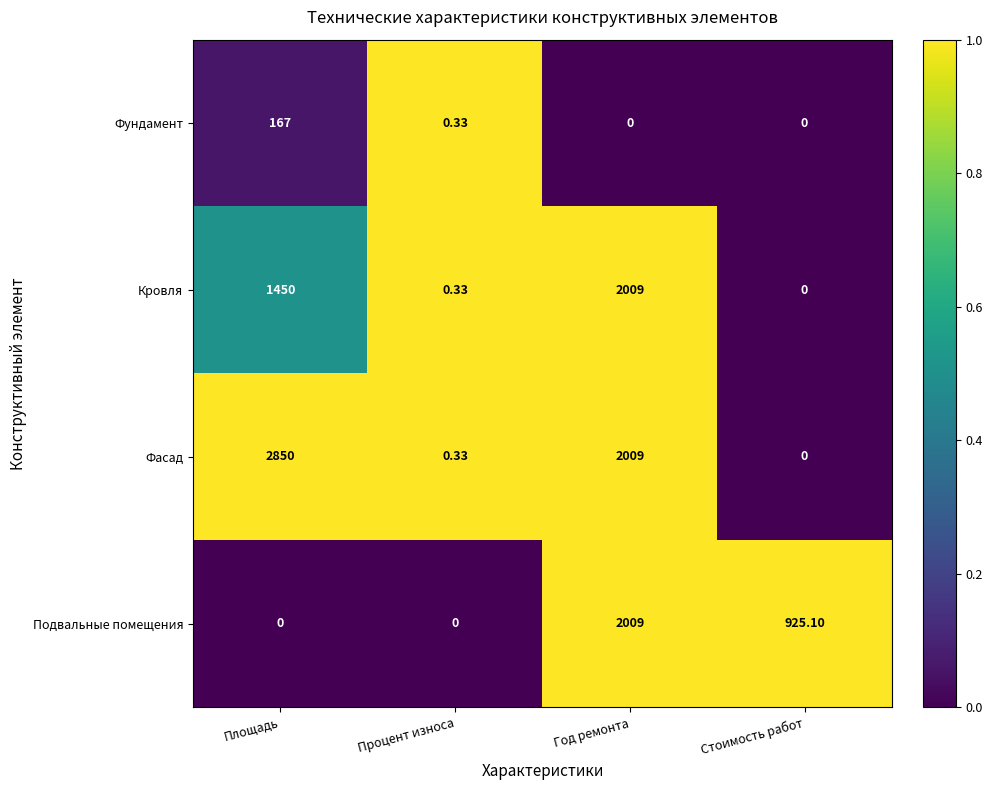

Which series has the widest spread of values?

Фасад